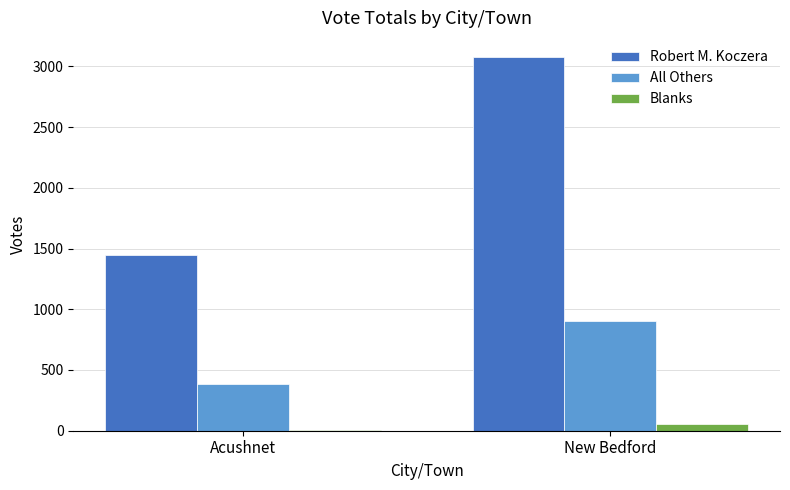

What is the maximum value shown in the chart?

3080